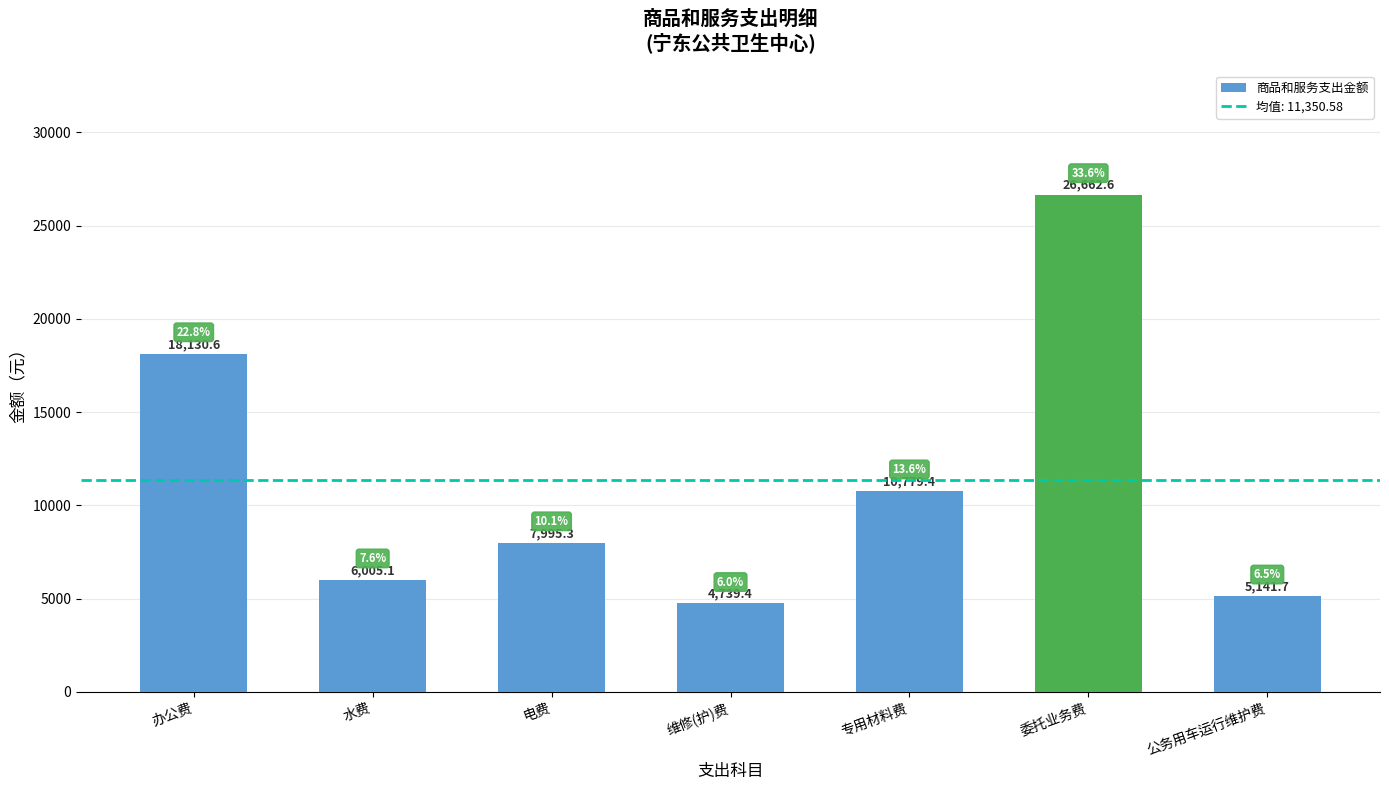

Does the chart contain any negative values?

No